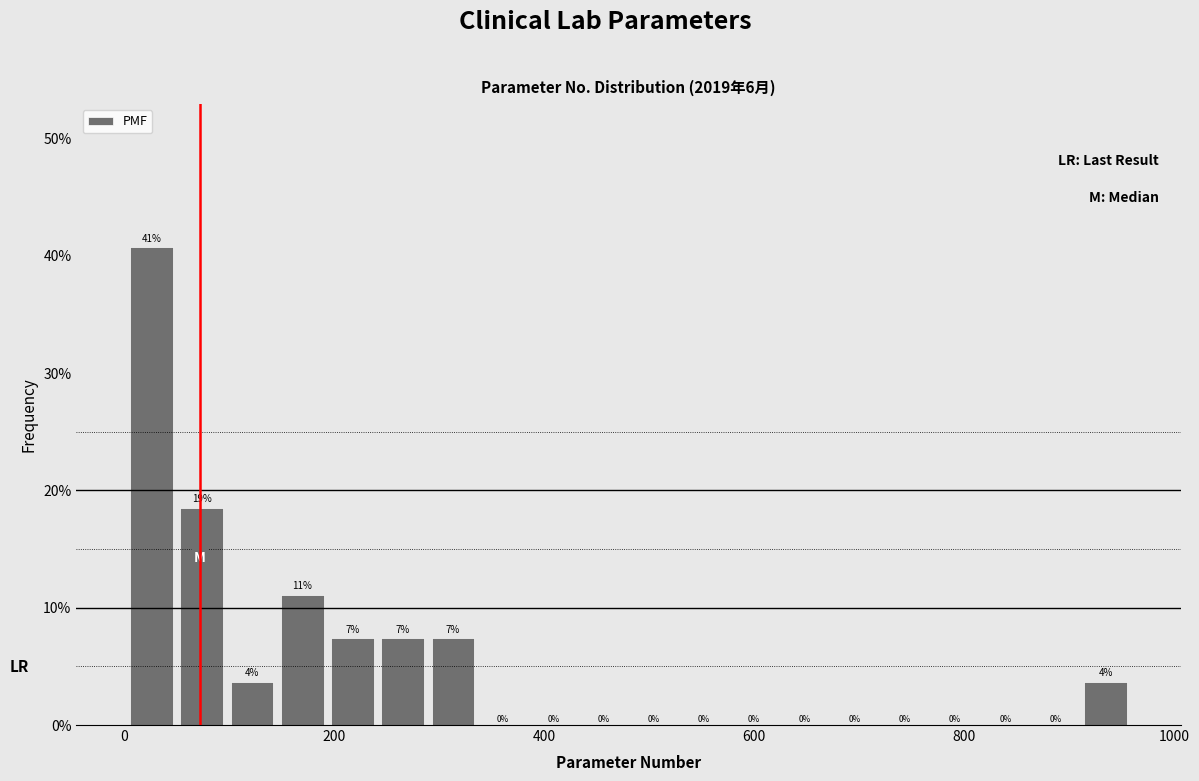

Around what value on the x-axis is the tallest bar? Give the approximate position of its centre, as read against the axis.

20